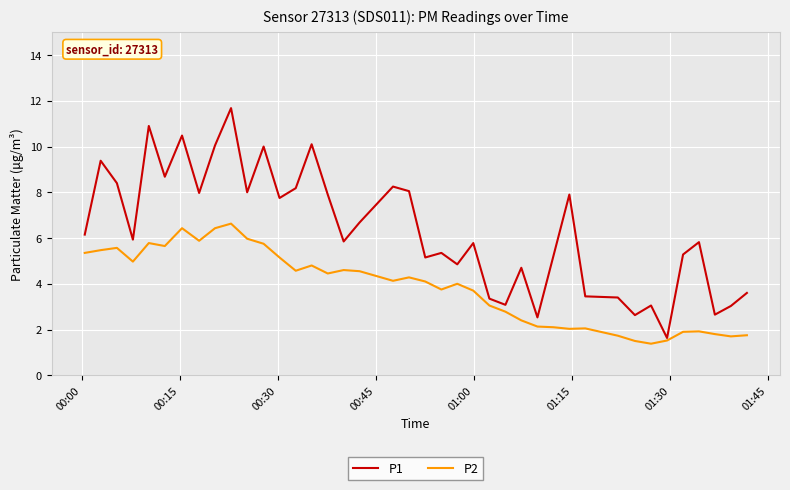

Which series has the widest spread of values?

P1